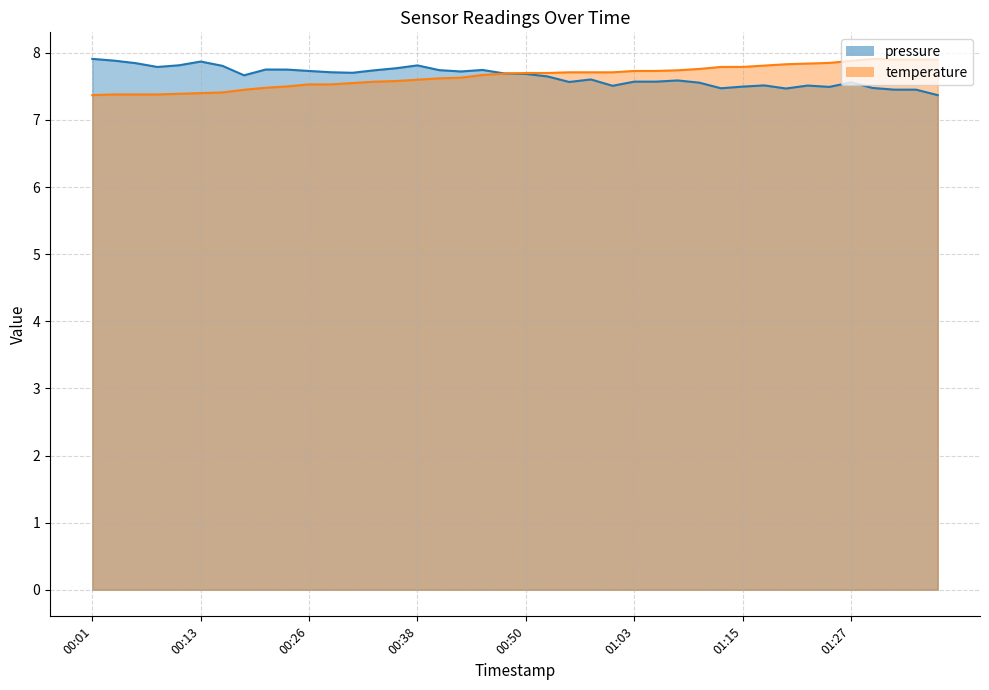

Between 2023-11-19T01:17:50 and 2023-11-19T01:22:50, which is larger?

2023-11-19T01:17:50